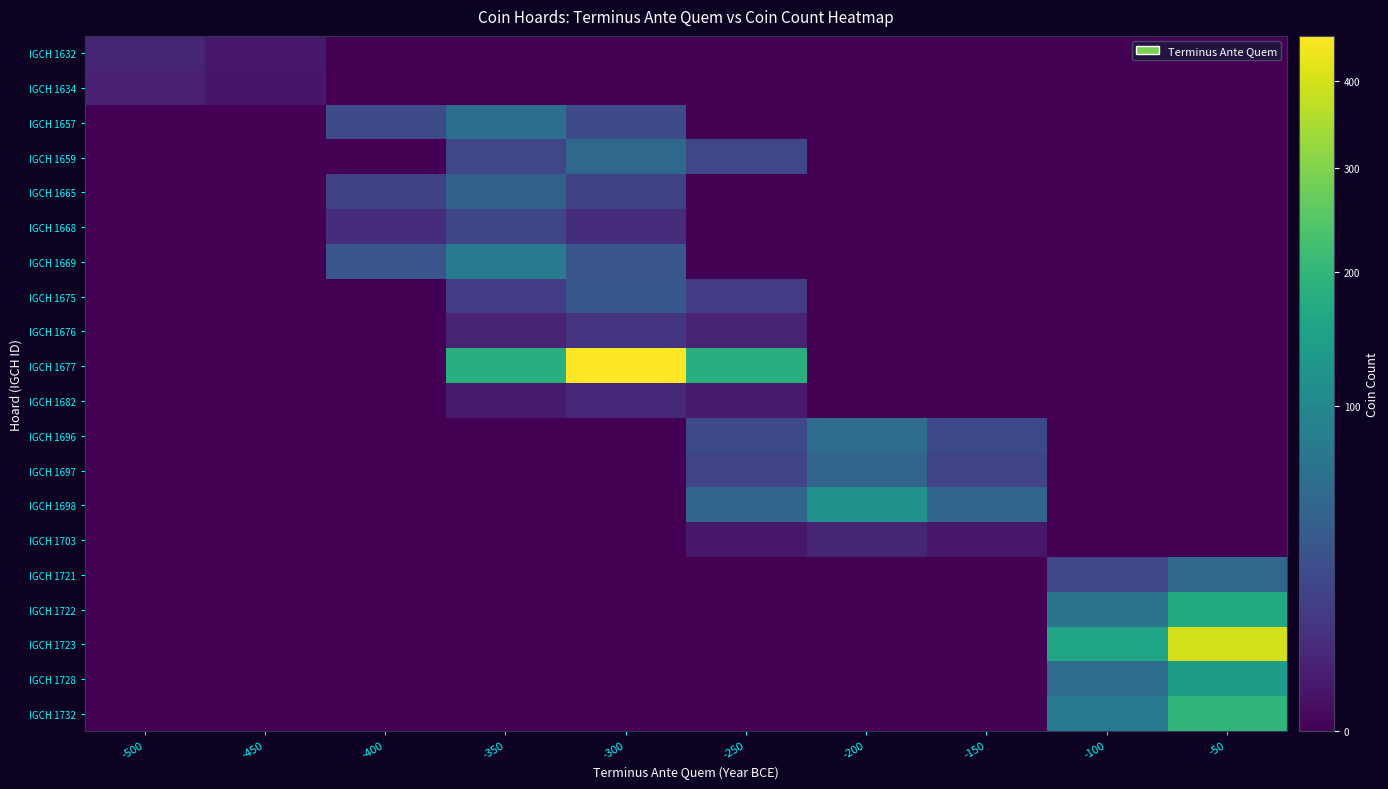

Which series has the largest total across all categories?

IGCH 1677